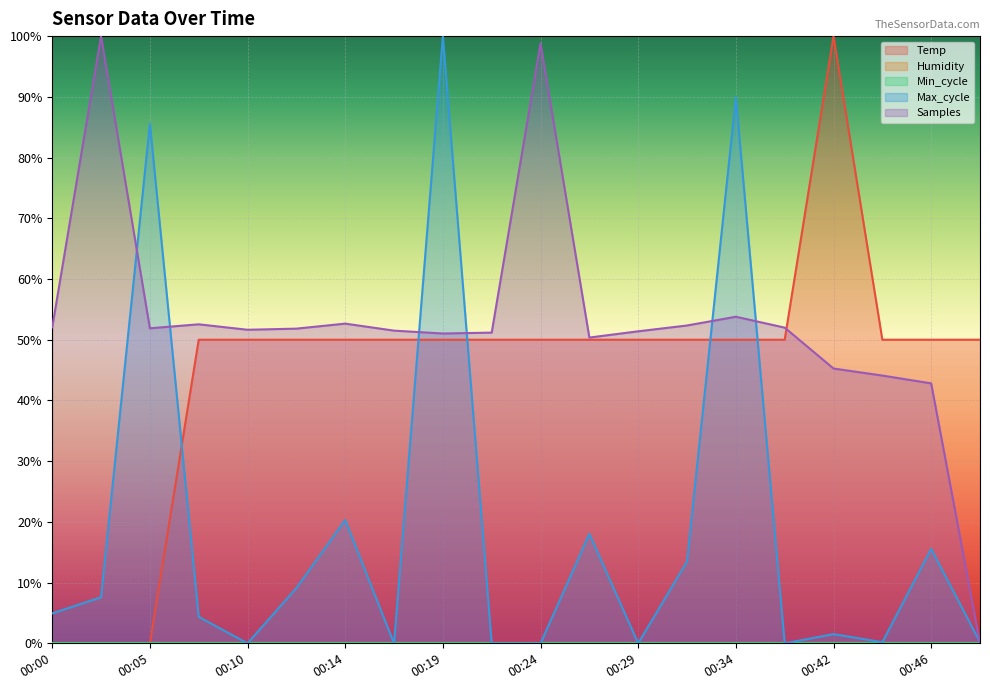

After their last crossing, which series has the higher values: Temp or Max_cycle?

Temp